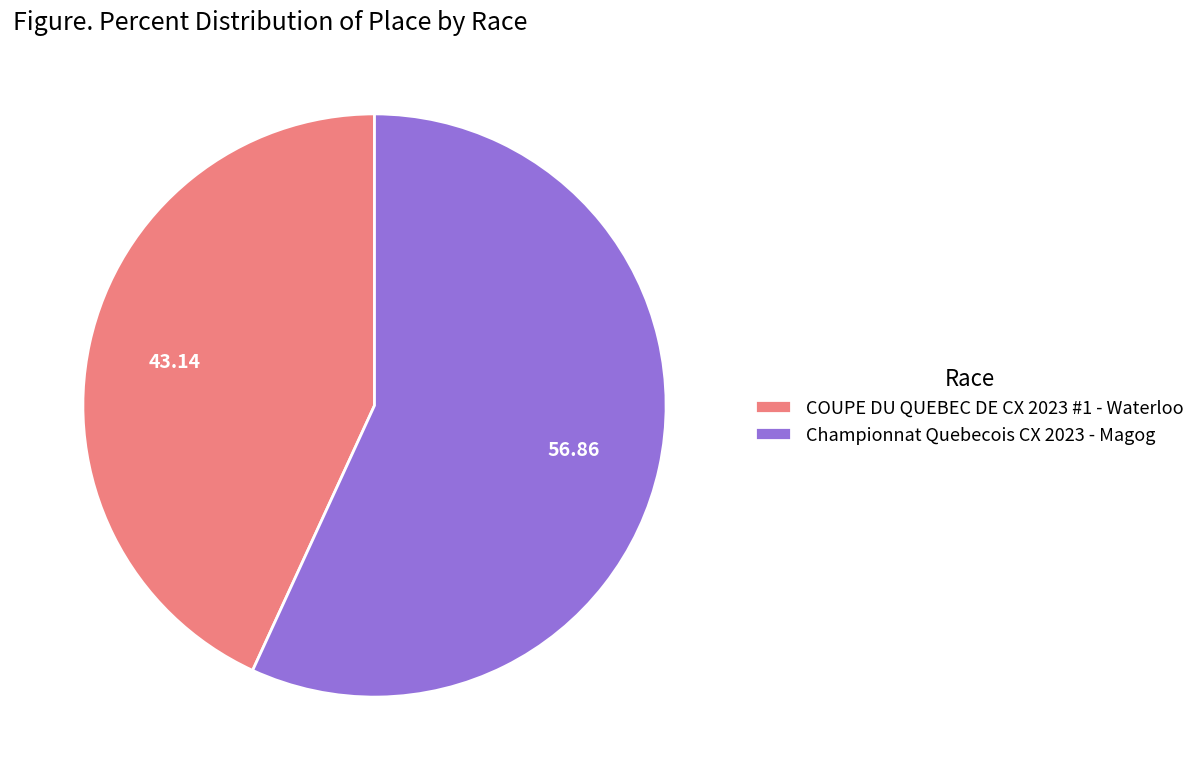

Is the sum of Championnat Quebecois CX 2023 - Magog and COUPE DU QUEBEC DE CX 2023 #1 - Waterloo greater than half?

Yes